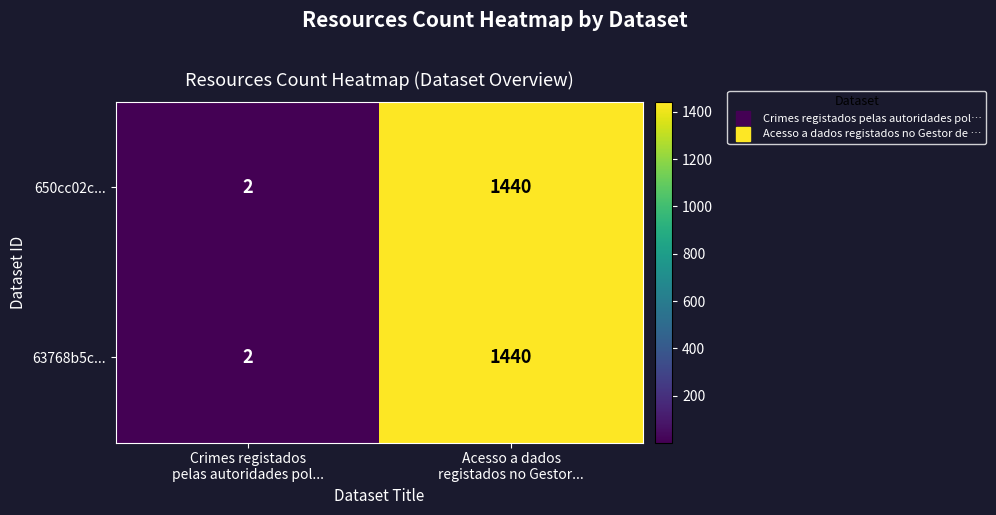

What is the average value of the 63768b5c... series?

721